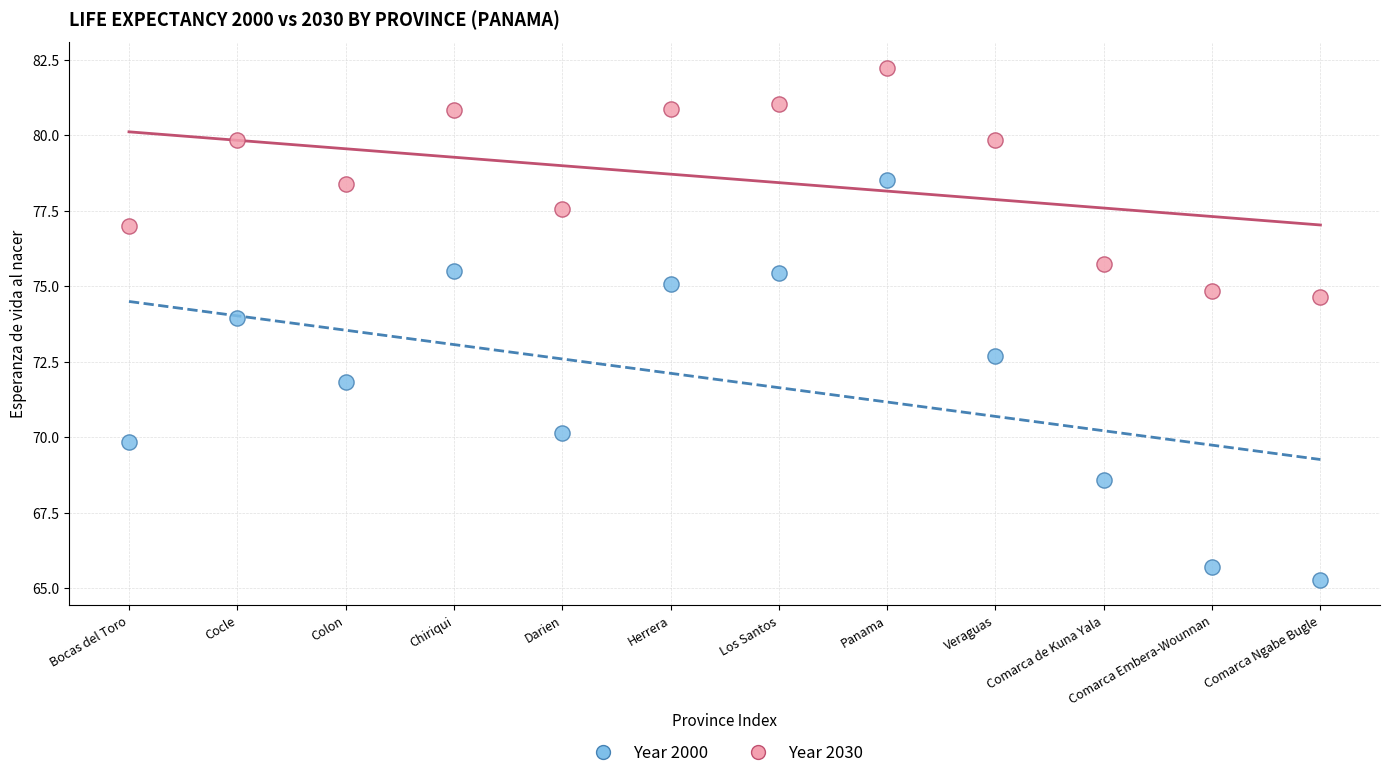

Which series contains the highest Y value?

Year 2030